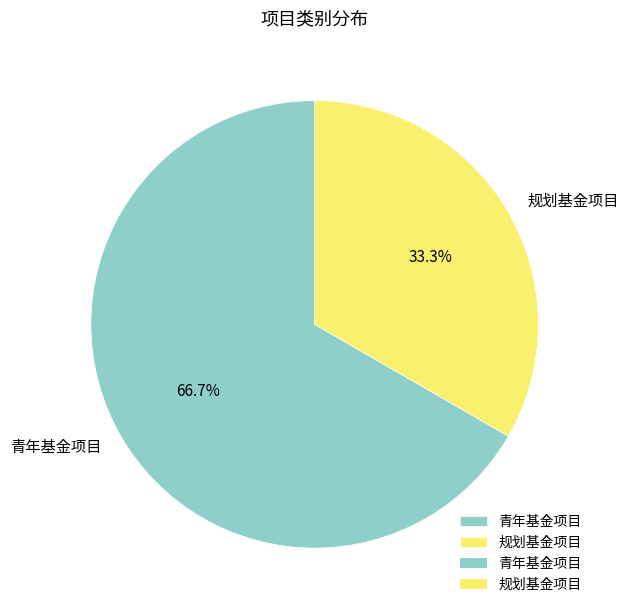

Count the number of slices in the pie.

2